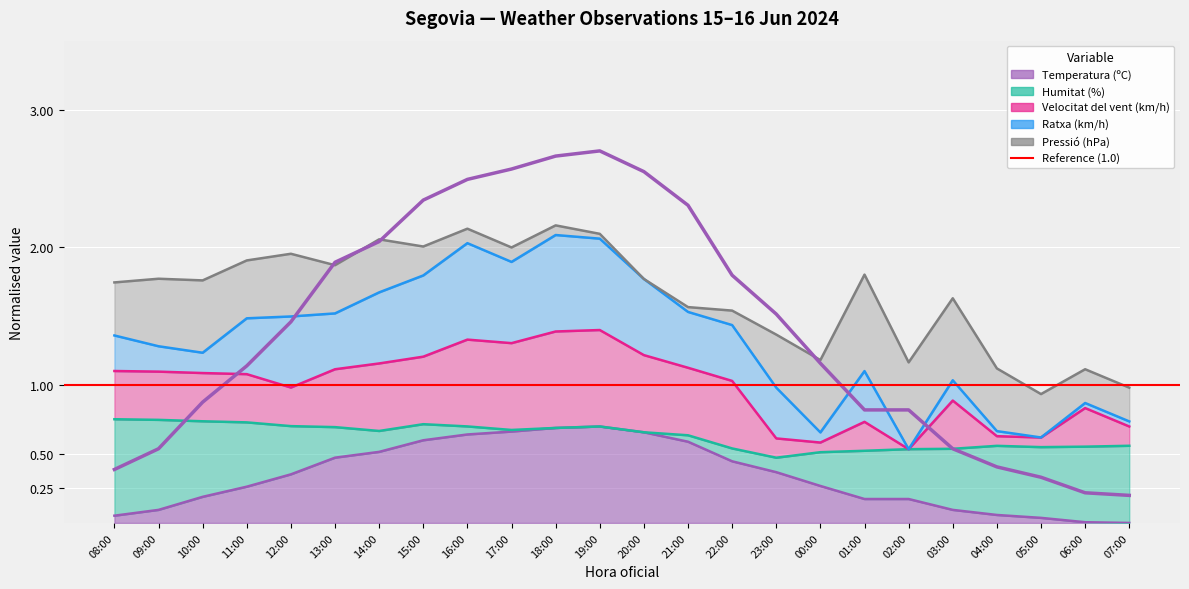

Does the chart display data point markers on the line(s)?

No